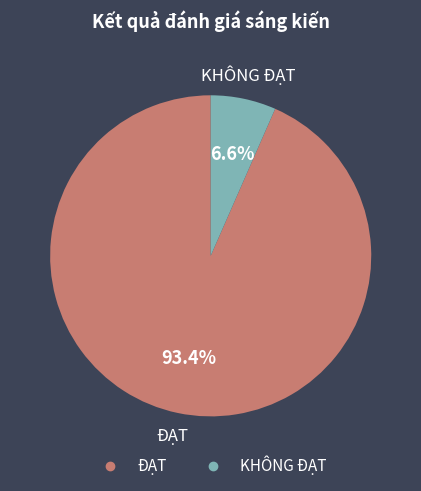

What portion of the pie excludes ĐẠT?

6.6%